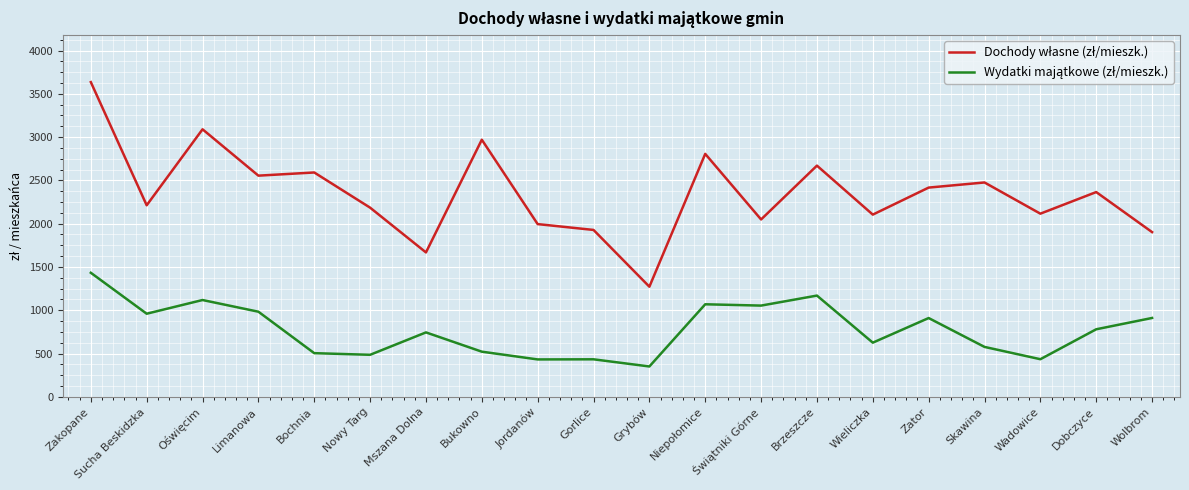

What is the total value across all series at Dobczyce?

3145.2